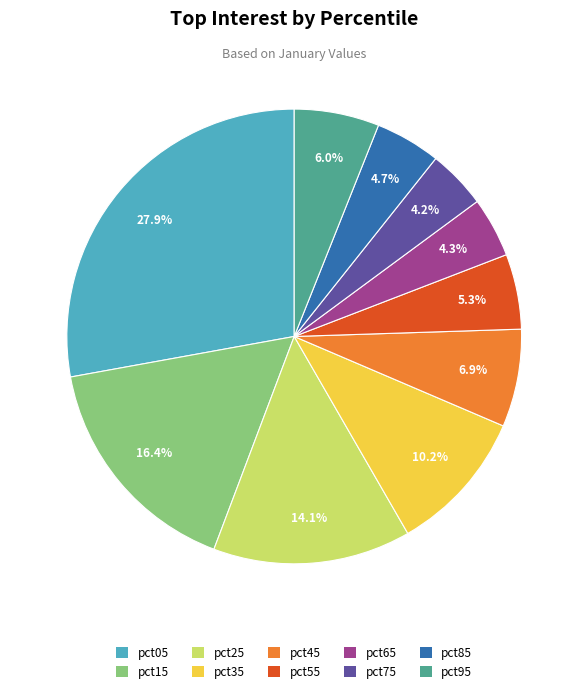

The pct55 slice represents 17% of the pie. True or false?

False